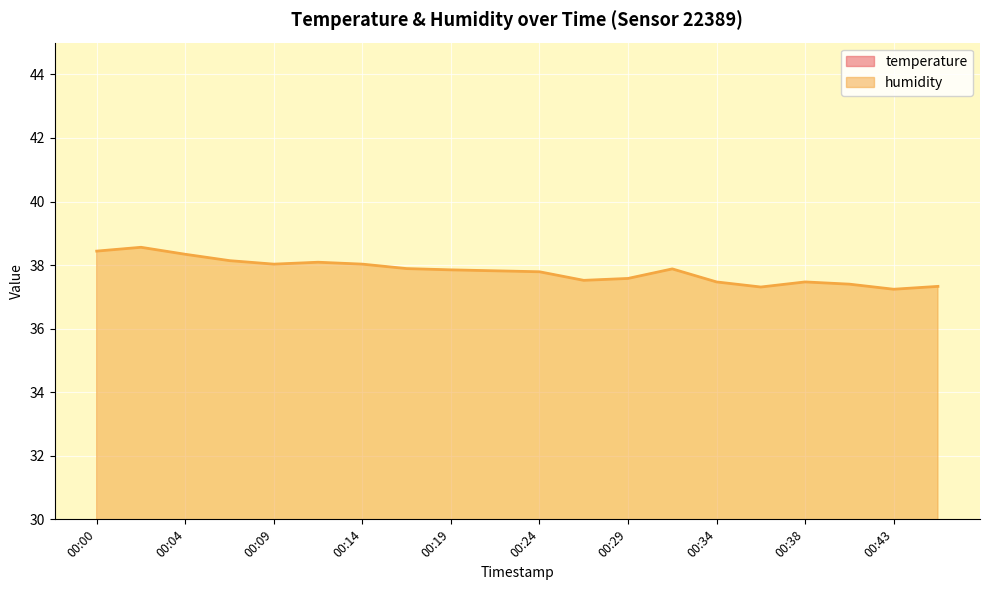

What is the average value of the temperature series?

23.3